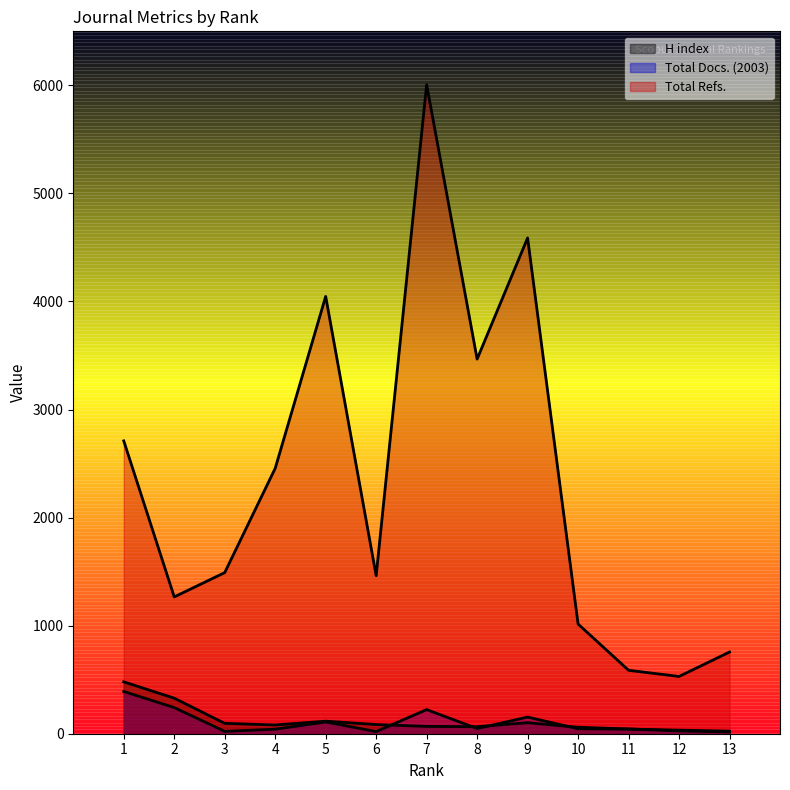

Which series changed the most between 4 and 12?

Total Refs.